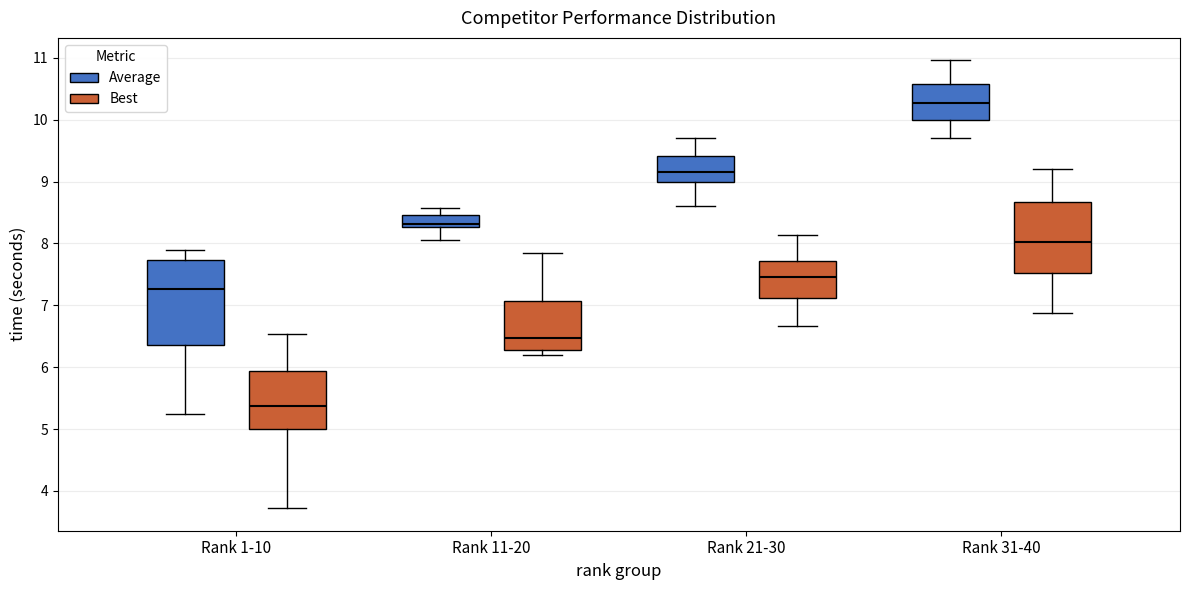

Which box has the highest median line?

Rank 31-40 (Average)